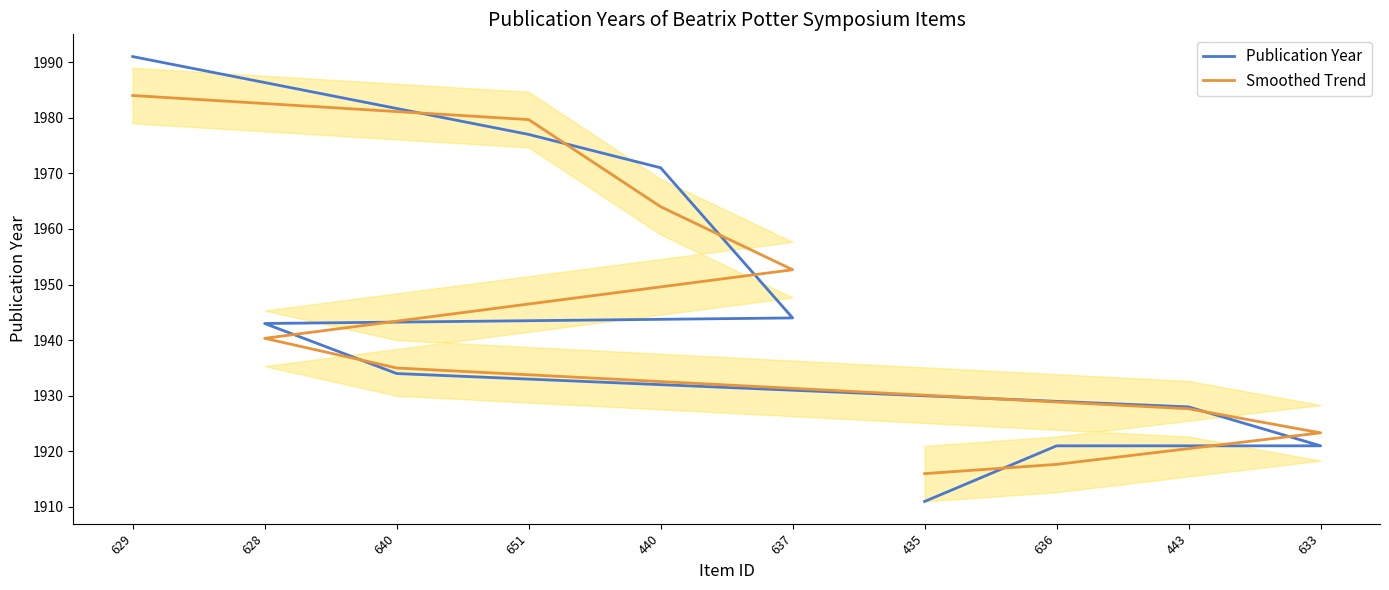

What is the minimum value for Smoothed Trend?

1916.0